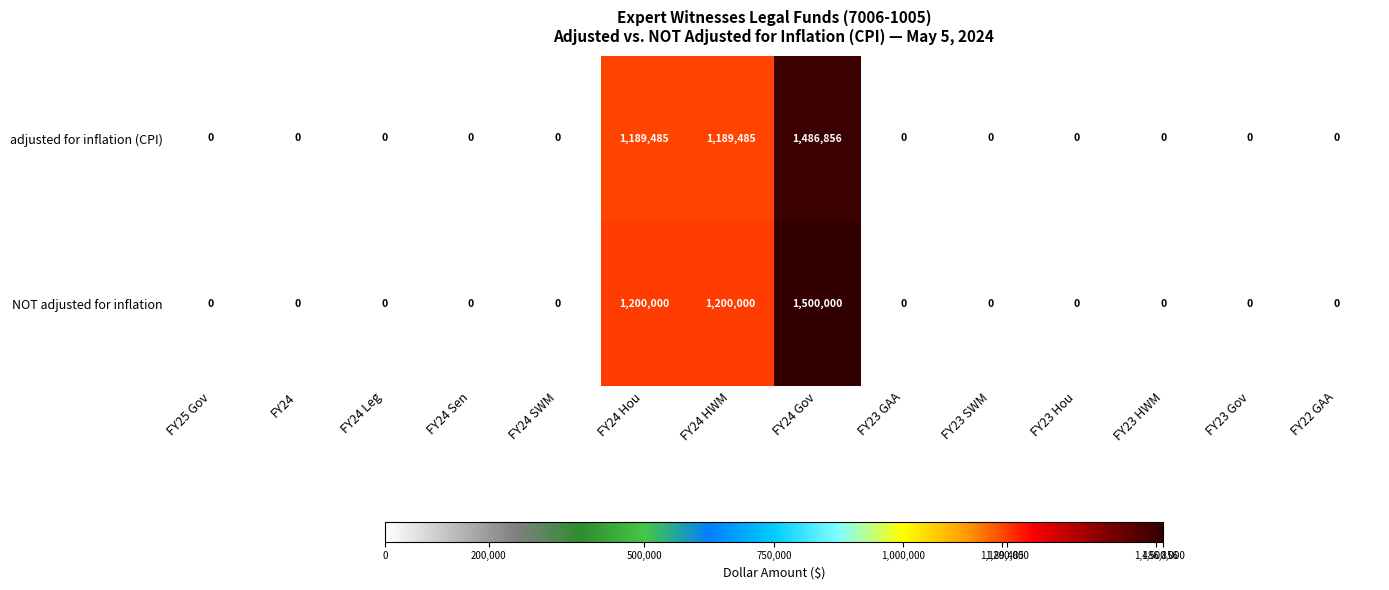

Which series has the widest spread of values?

NOT adjusted for inflation